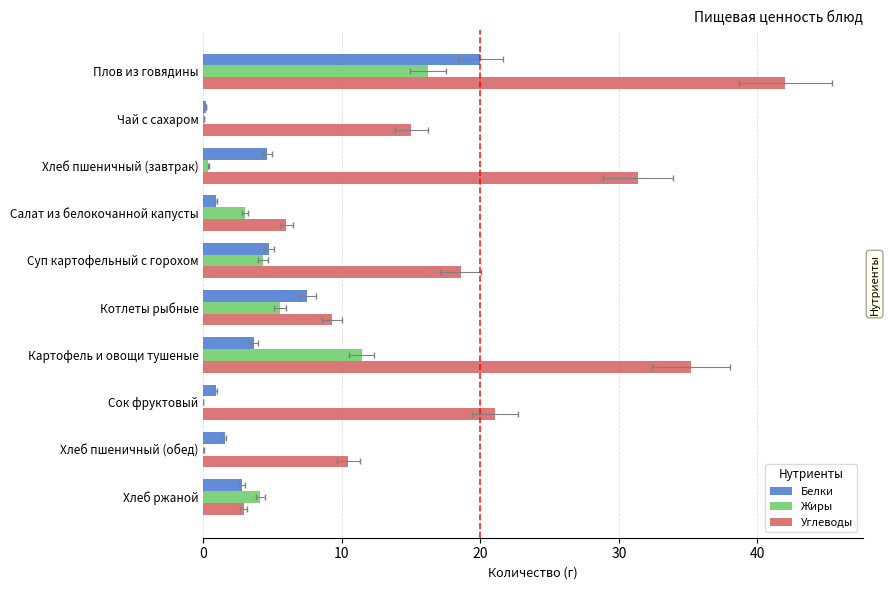

Rank the series by their maximum value, from lowest to highest.

Жиры, Белки, Углеводы